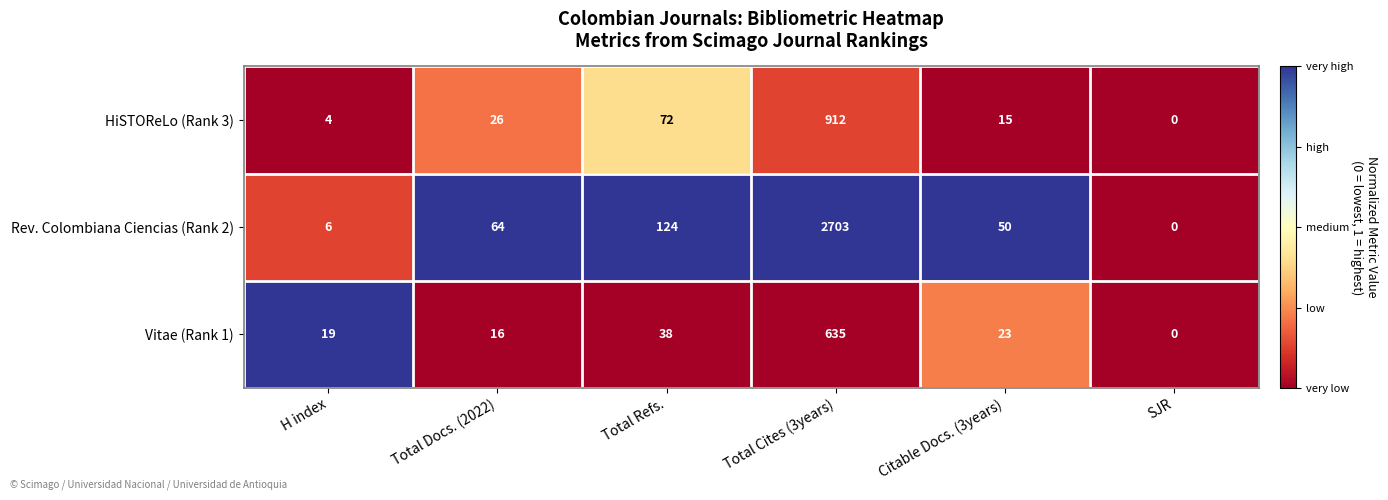

Read the Rev. Colombiana Ciencias (Rank 2) value at Total Refs., to the nearest 50.

100